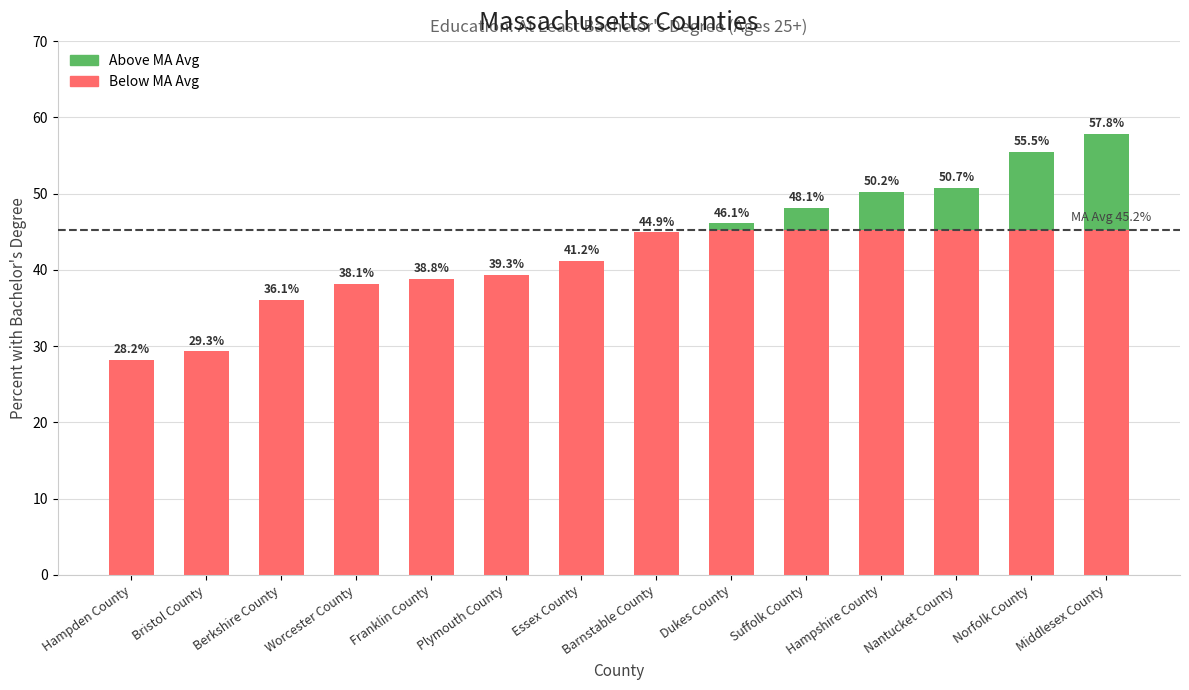

What is the total value across all series at Plymouth County?

39.3